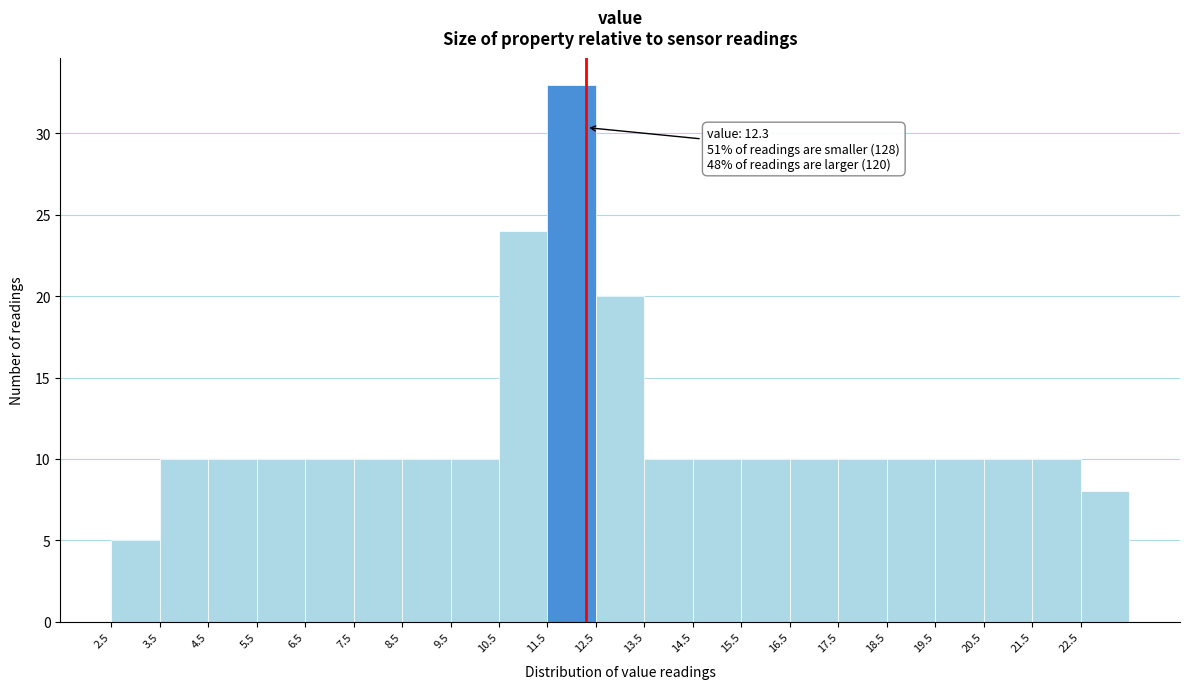

Over which range of the x-axis is the bar tallest?

11.5 to 12.5